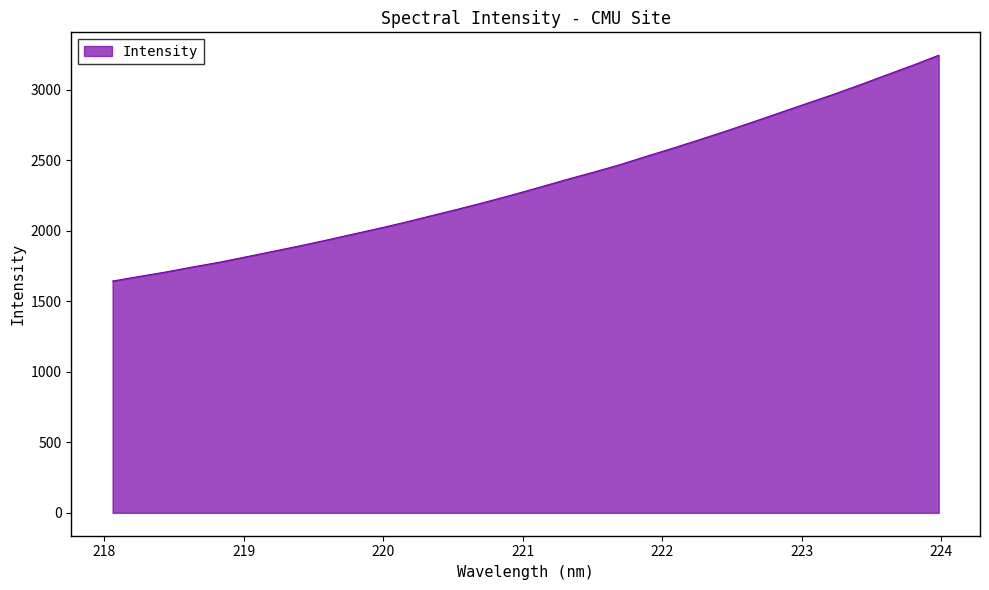

What is the difference between the maximum and minimum values?

1601.4